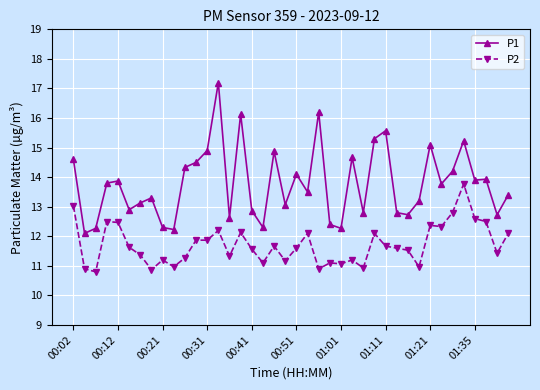

What is the difference between the maximum and second lowest values in the P1 series?

5.0